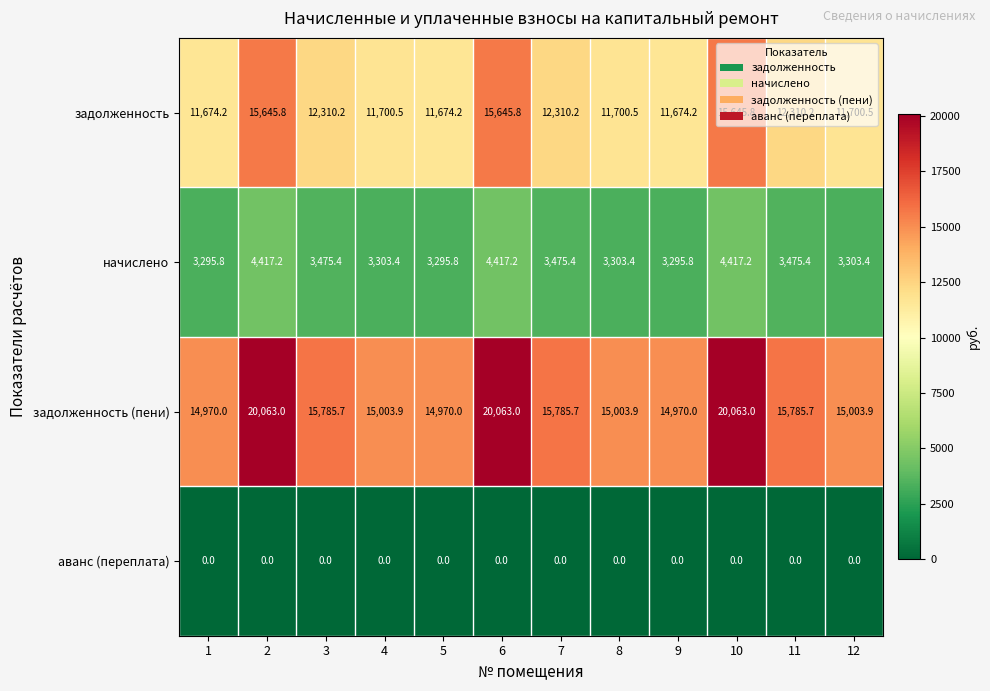

Is it true that аванс (переплата) equals 0.0 at 3?

True